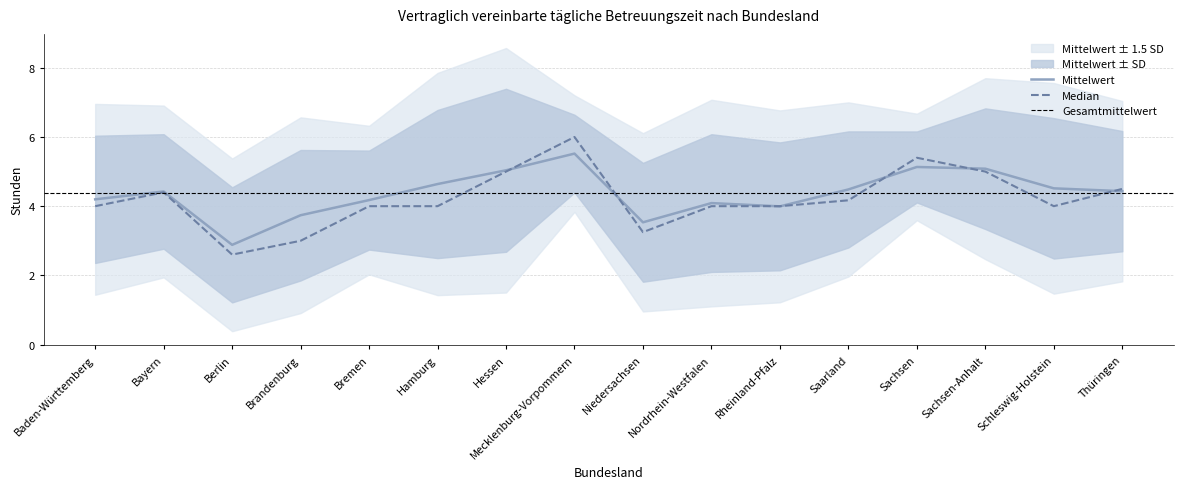

At Bremen, list the series in order from smallest to largest.

Median, Mittelwert